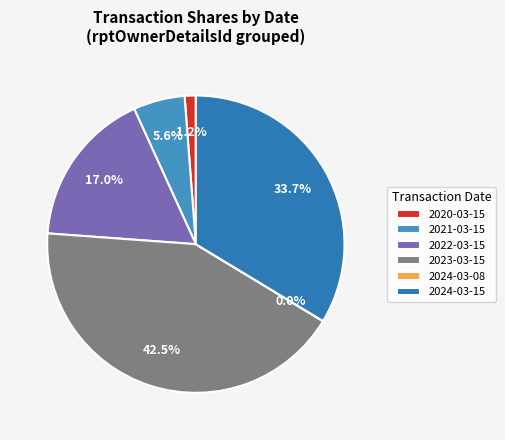

How many slices are in this pie chart?

6